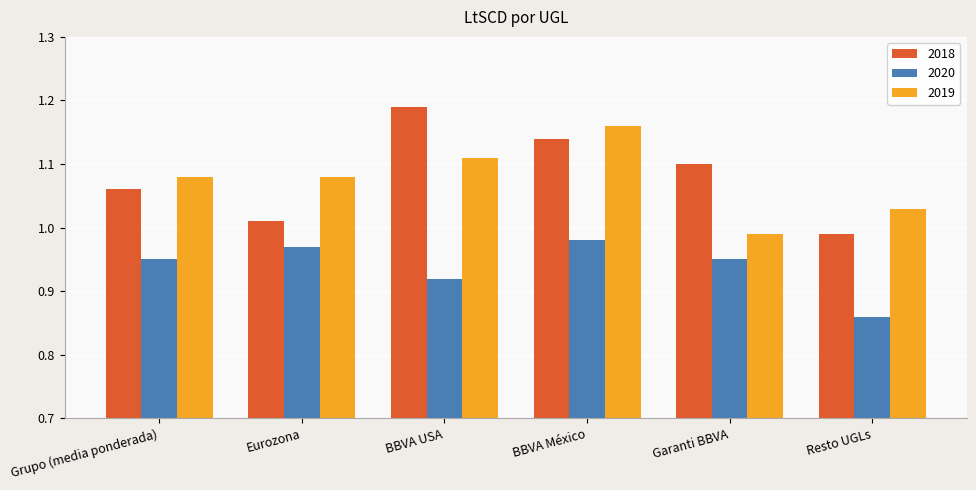

True or false: 2019 has a value of 0.6 at Eurozona.

False